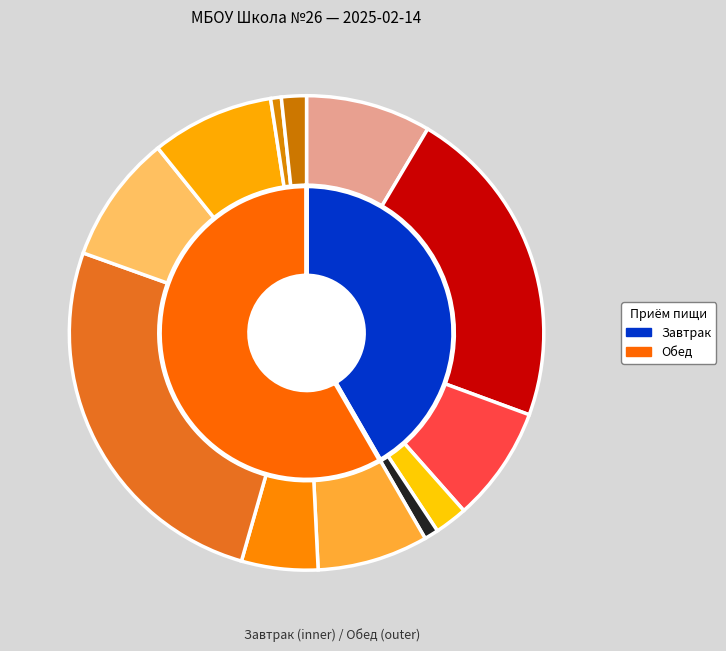

Does any single category account for the majority?

No